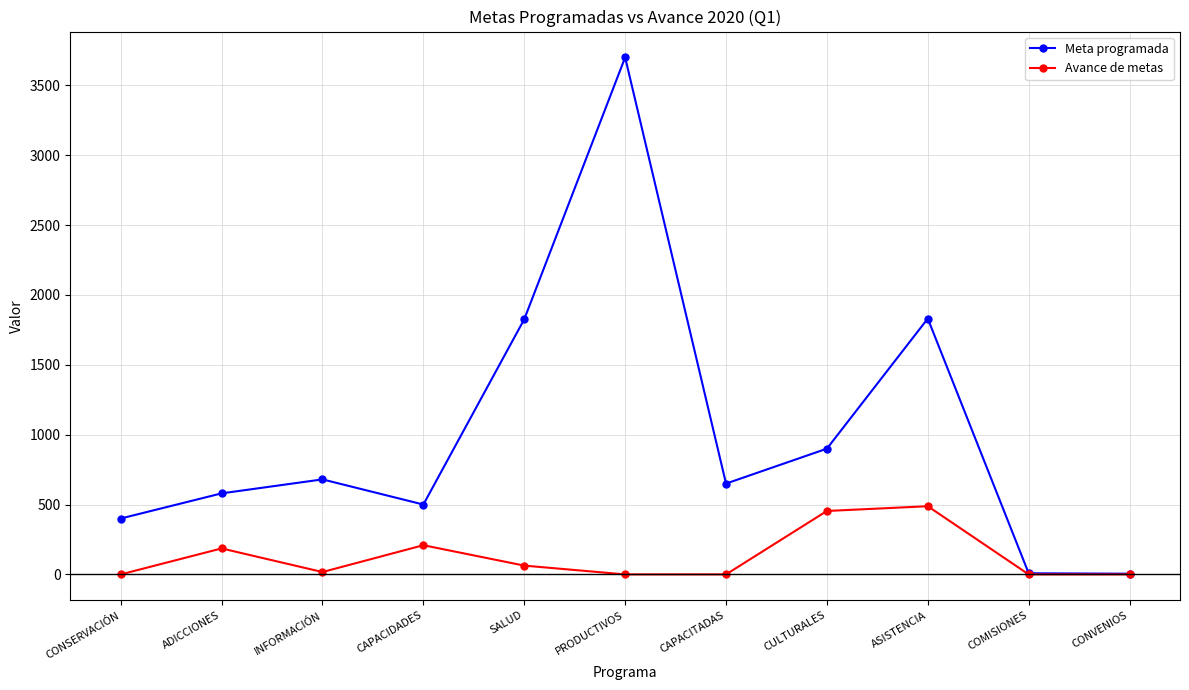

At ADICCIONES, list the series in order from smallest to largest.

Avance de metas, Meta programada